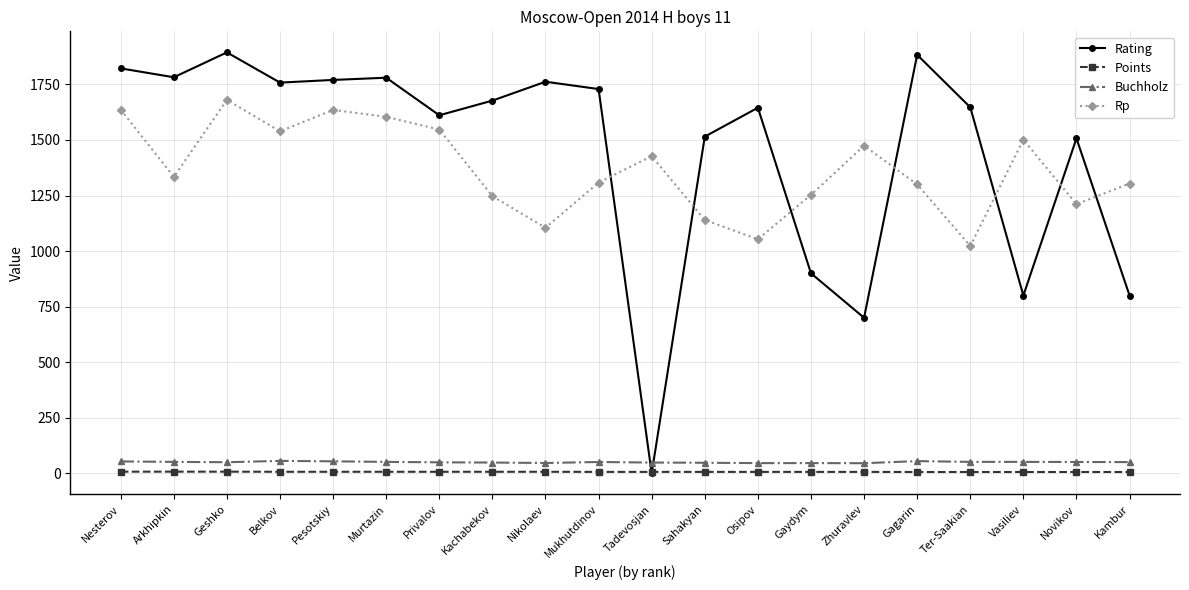

At how many categories does at least one series exceed 241?

20